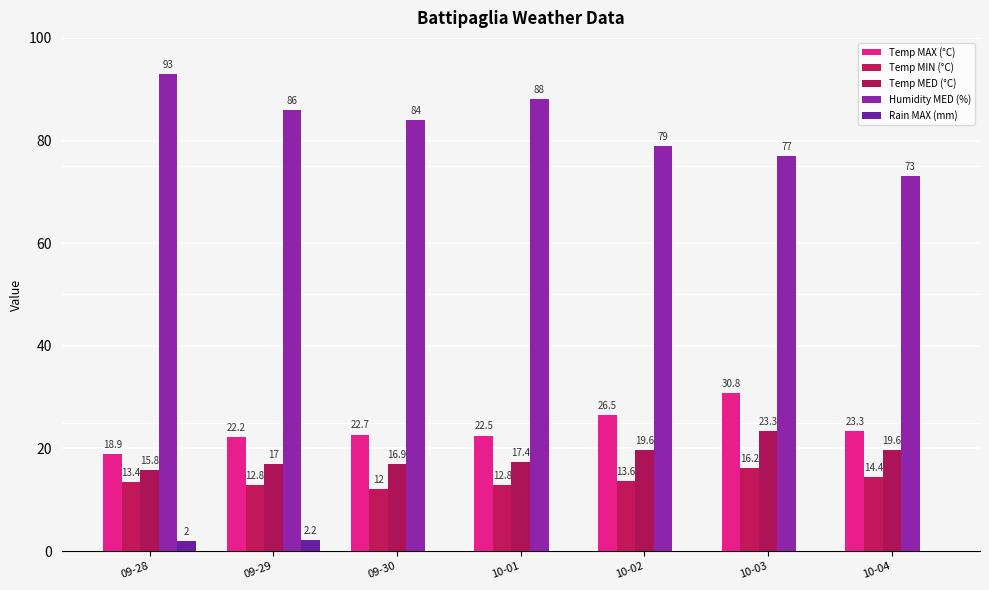

What is the sum of all Temp MED (°C) values?

129.6